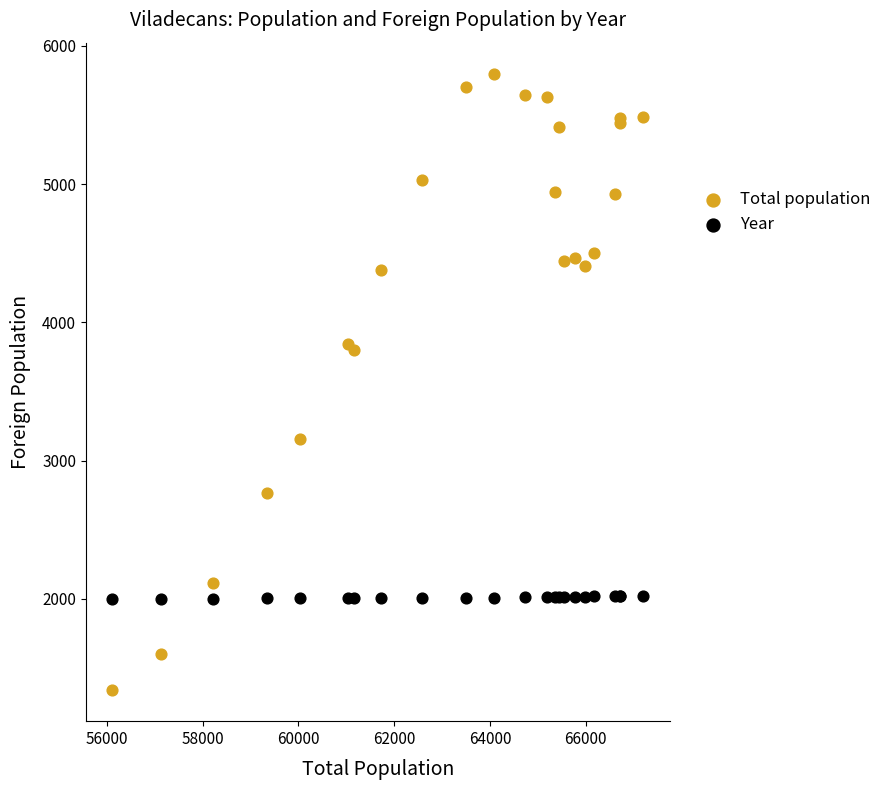

Which series reaches the minimum Y coordinate?

Total population